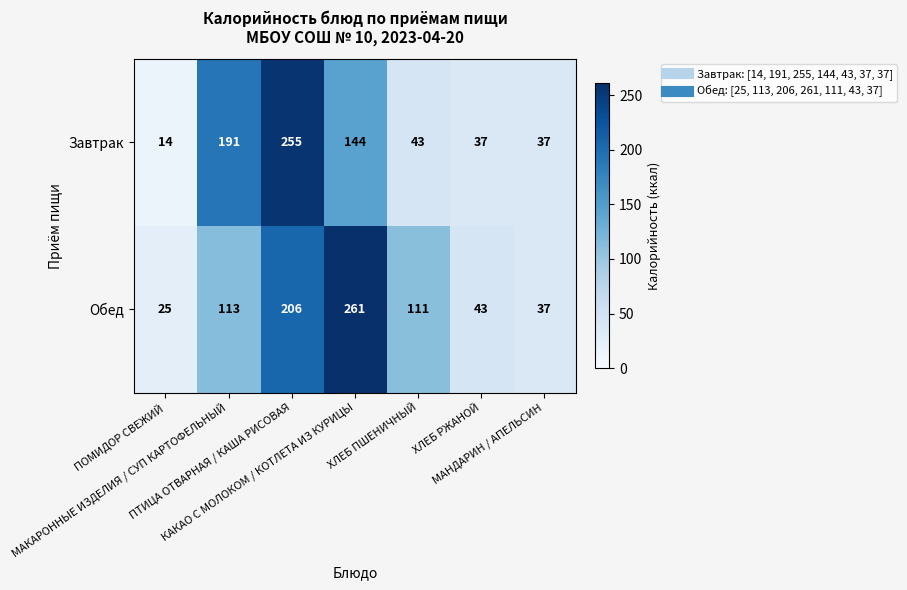

What is the minimum value shown in the chart?

14